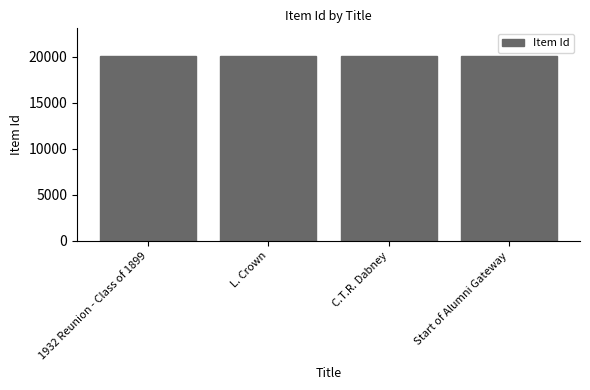

What is the ratio of the value at C.T.R. Dabney to the value at 1932 Reunion - Class of 1899?

1.0